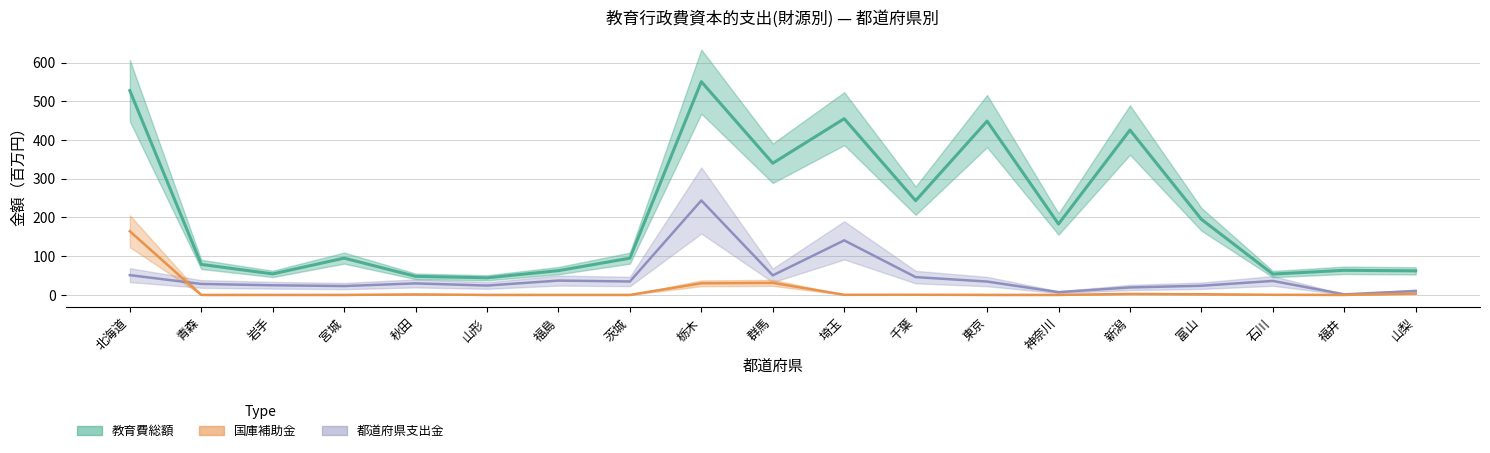

What are all the series names shown in the legend?

教育費総額, 国庫補助金, 都道府県支出金